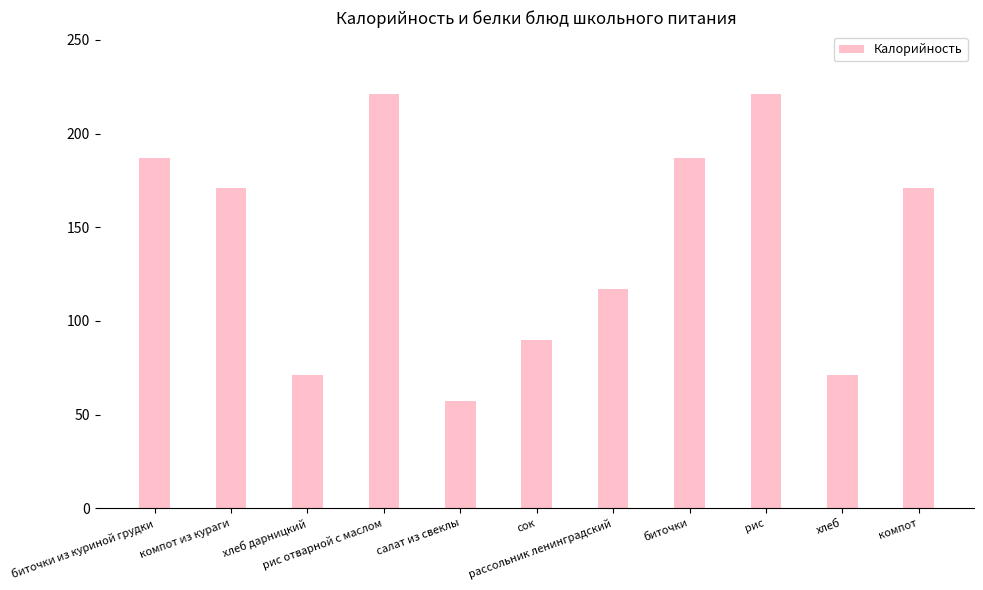

Reading right to left, what are all the values shown in this chart?

компот=171	хлеб=71	рис=221	биточки=187	рассольник ленинградский=117	сок=90	салат из свеклы=57	рис отварной с маслом=221	хлеб дарницкий=71	компот из кураги=171	биточки из куриной грудки=187